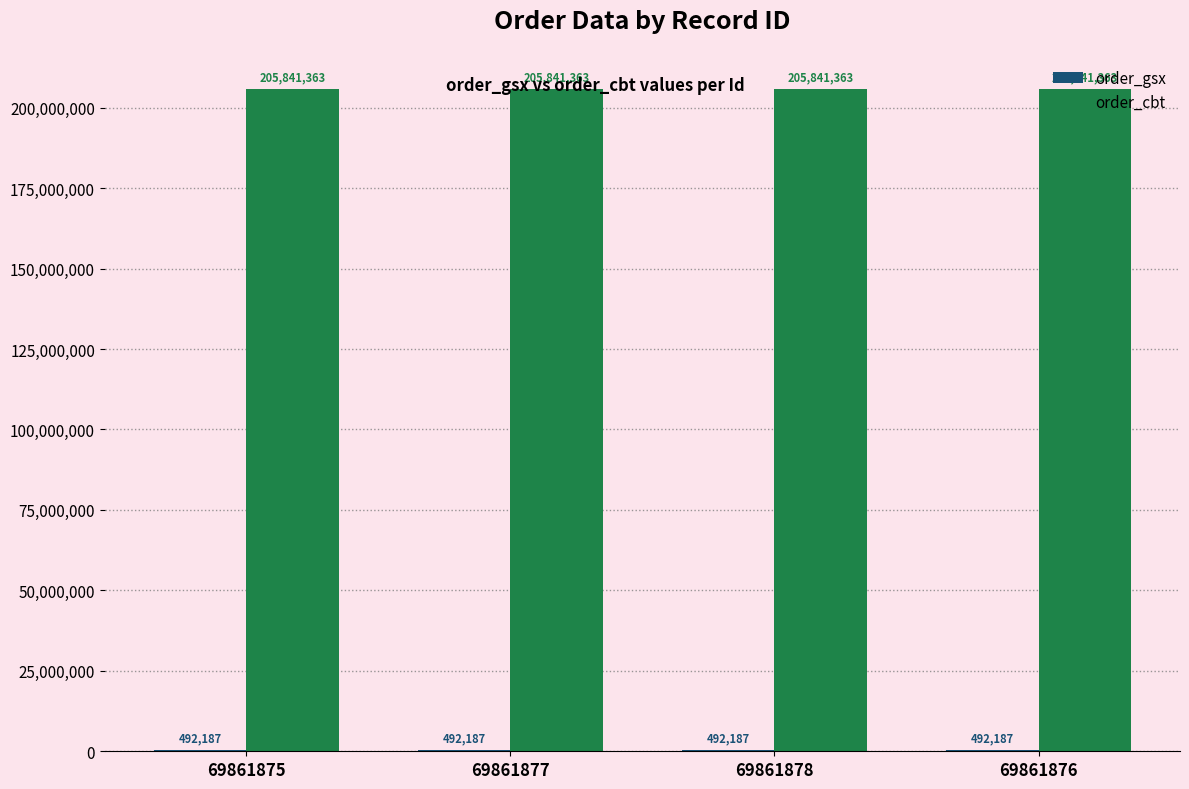

What is the maximum value shown in the chart?

205841363